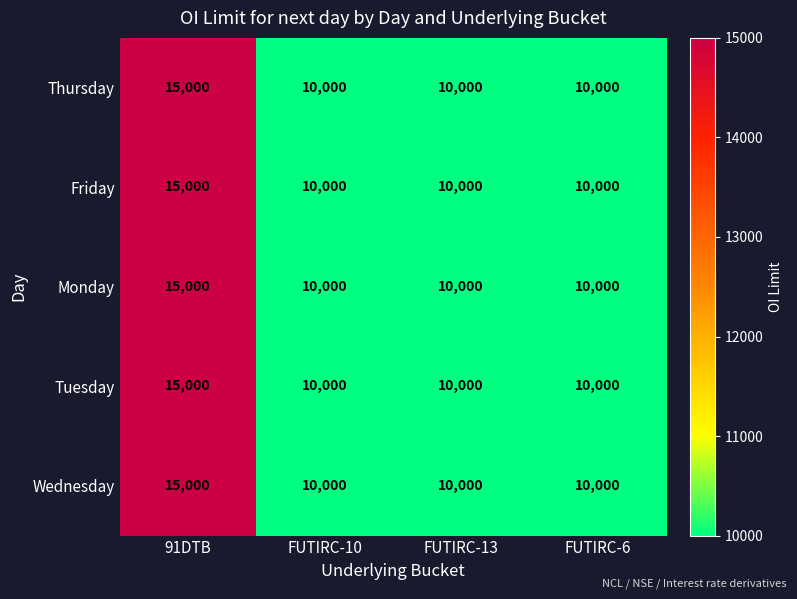

What value does the Monday series have at FUTIRC-10, to the nearest 50?

10000